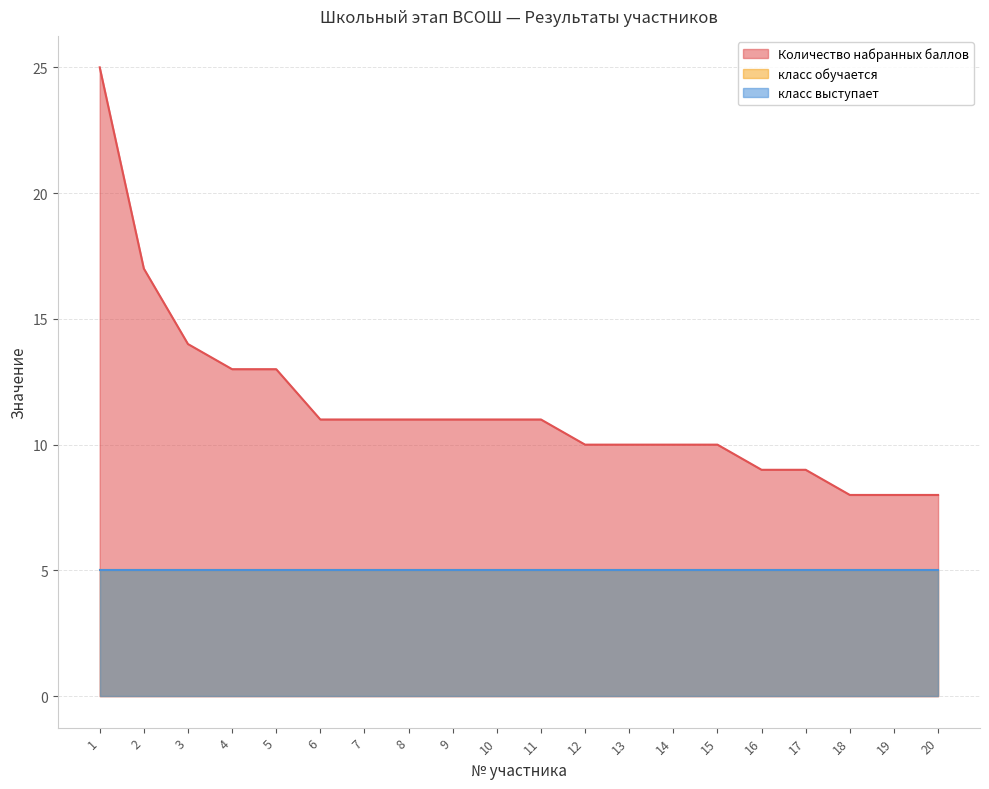

At which label is Количество набранных баллов closest to 16?

2